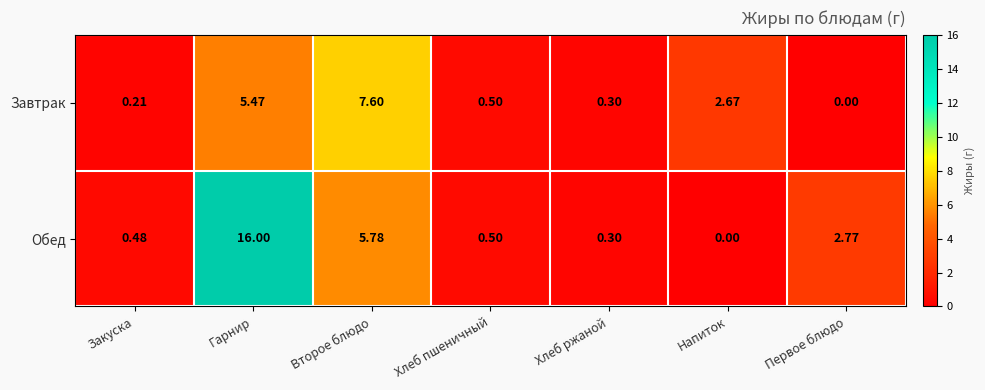

Which series has the largest range (max minus min)?

Обед